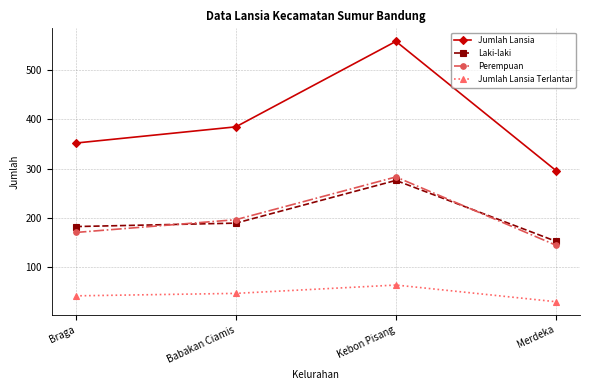

True or false: Jumlah Lansia Terlantar has more than 0 points higher than both neighbors.

True